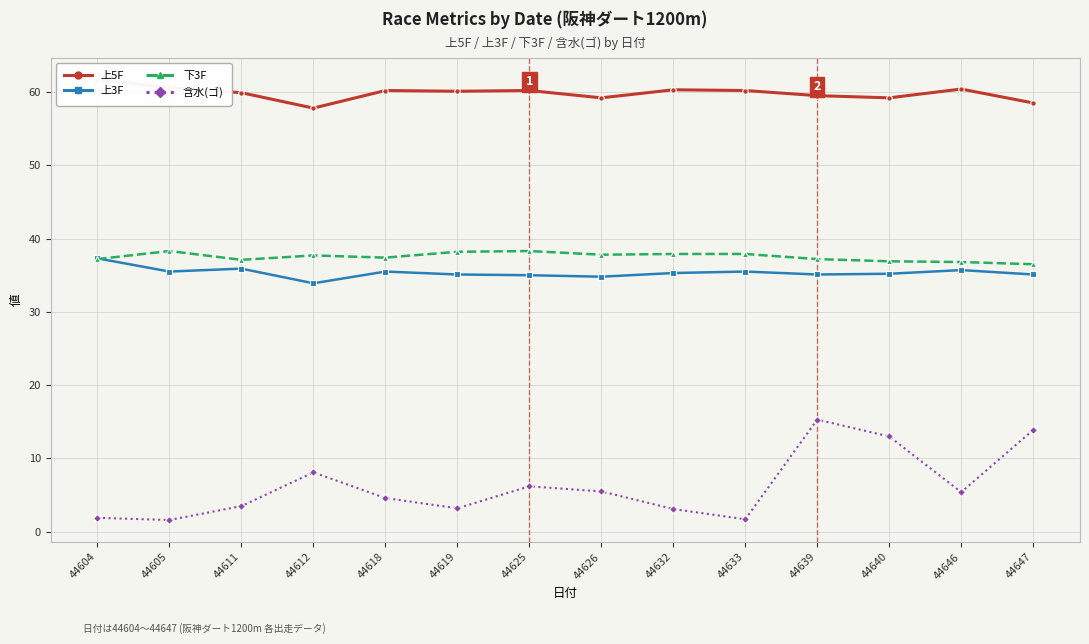

Rank the series at 44632 from highest to lowest value.

上5F, 下3F, 上3F, 含水(ゴ)